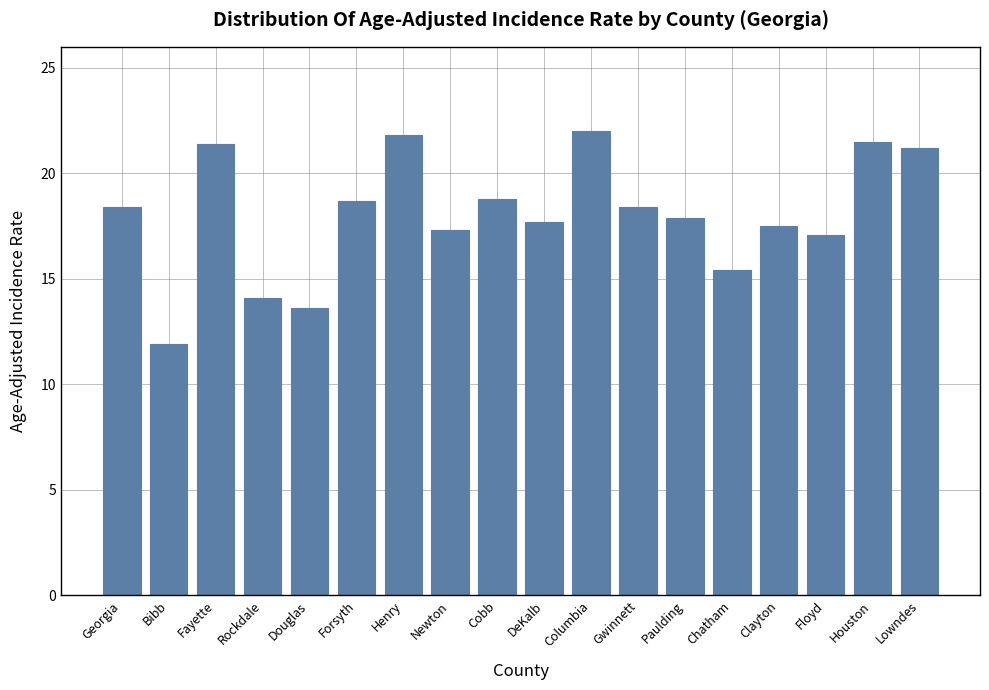

Which label corresponds to the smallest value in the chart?

Bibb